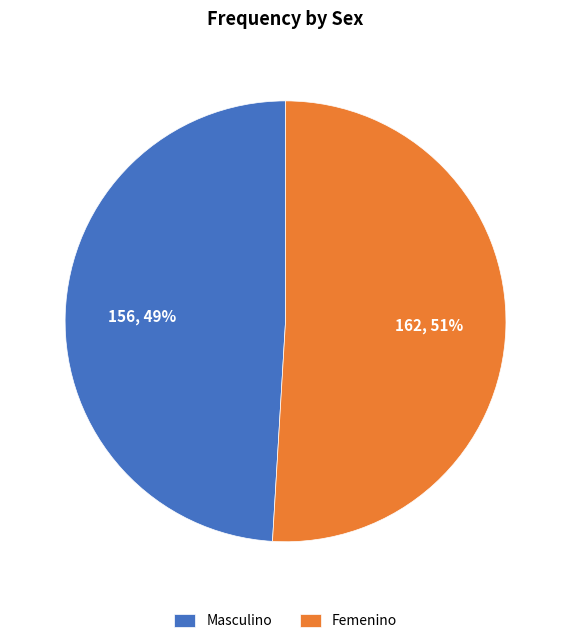

Rank the categories by value from lowest to highest.

Masculino, Femenino